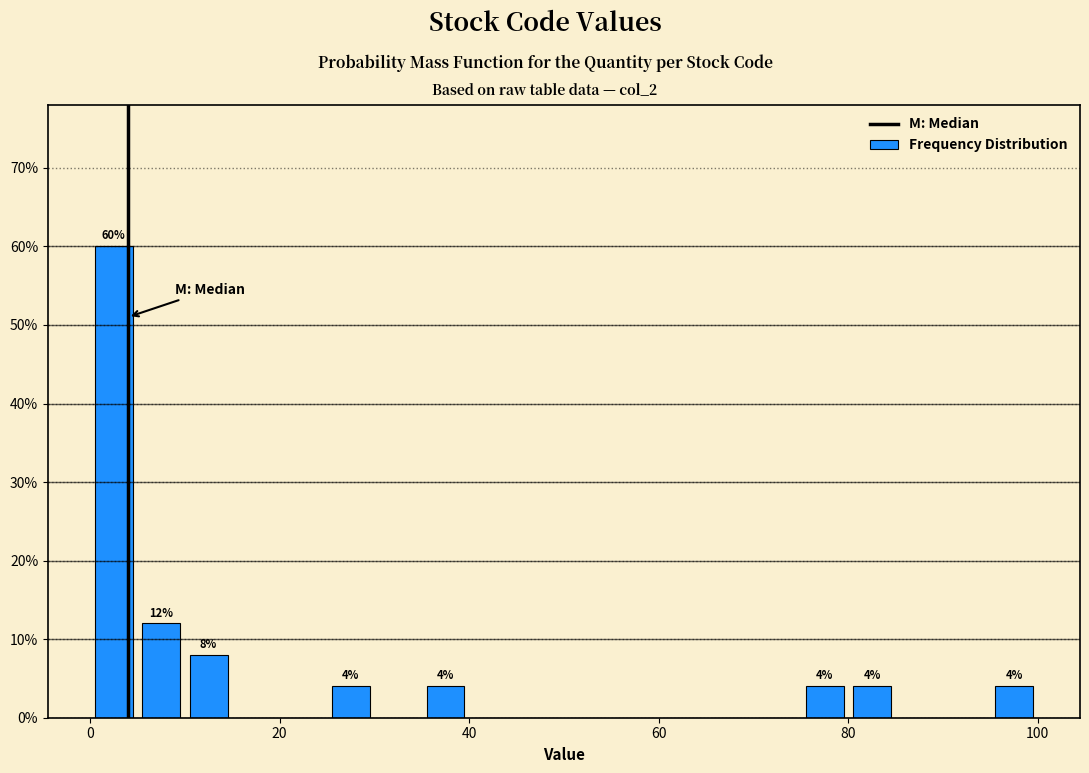

Read against the x-axis, roughly where is the centre of the tallest bar?

2